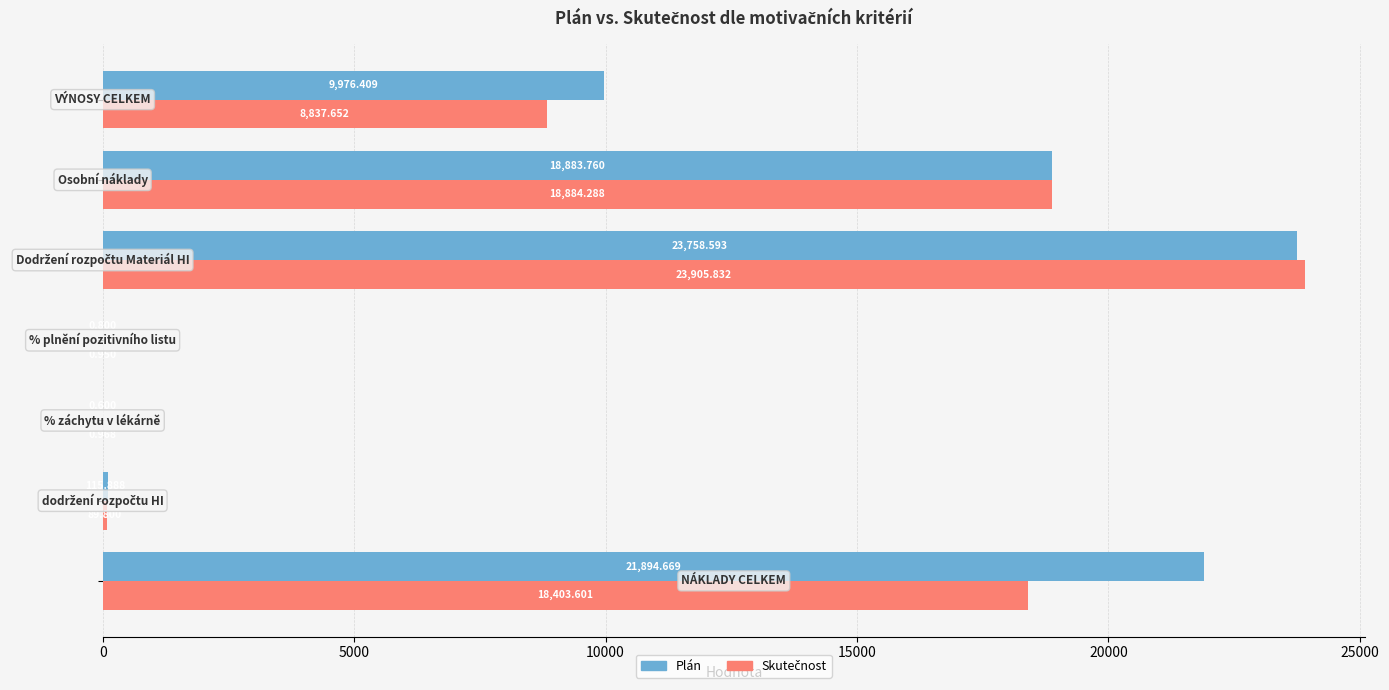

Which series has the largest total across all categories?

Plán